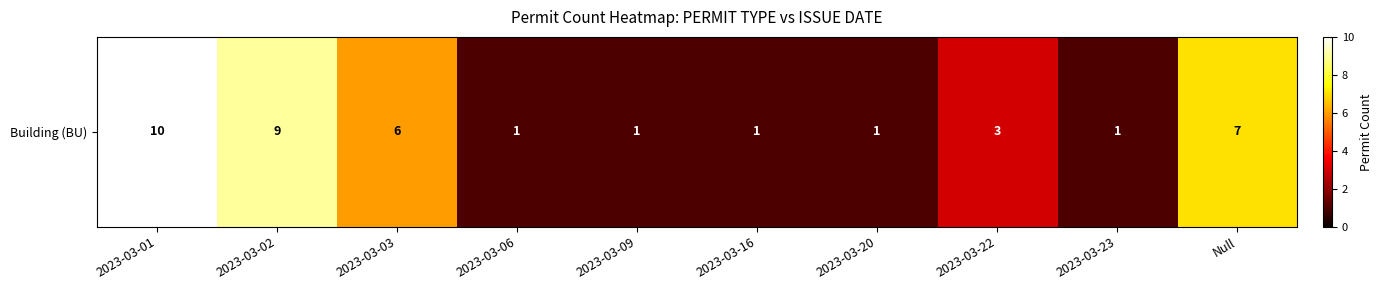

True or false: the data shows 1 at 2023-03-06.

True